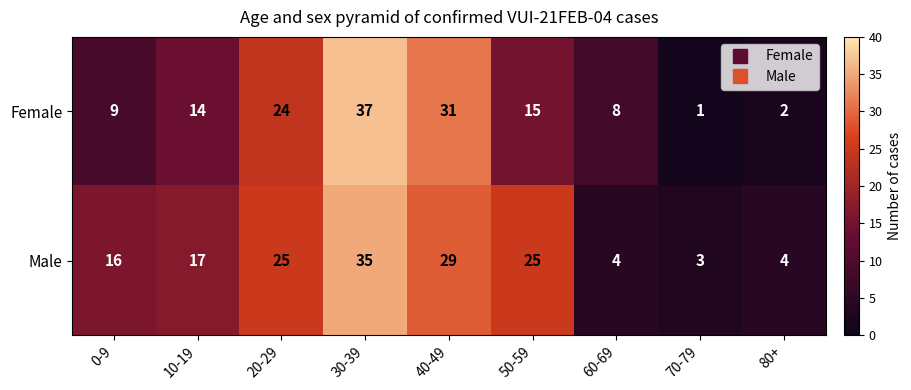

How many categories are shown in the chart?

9